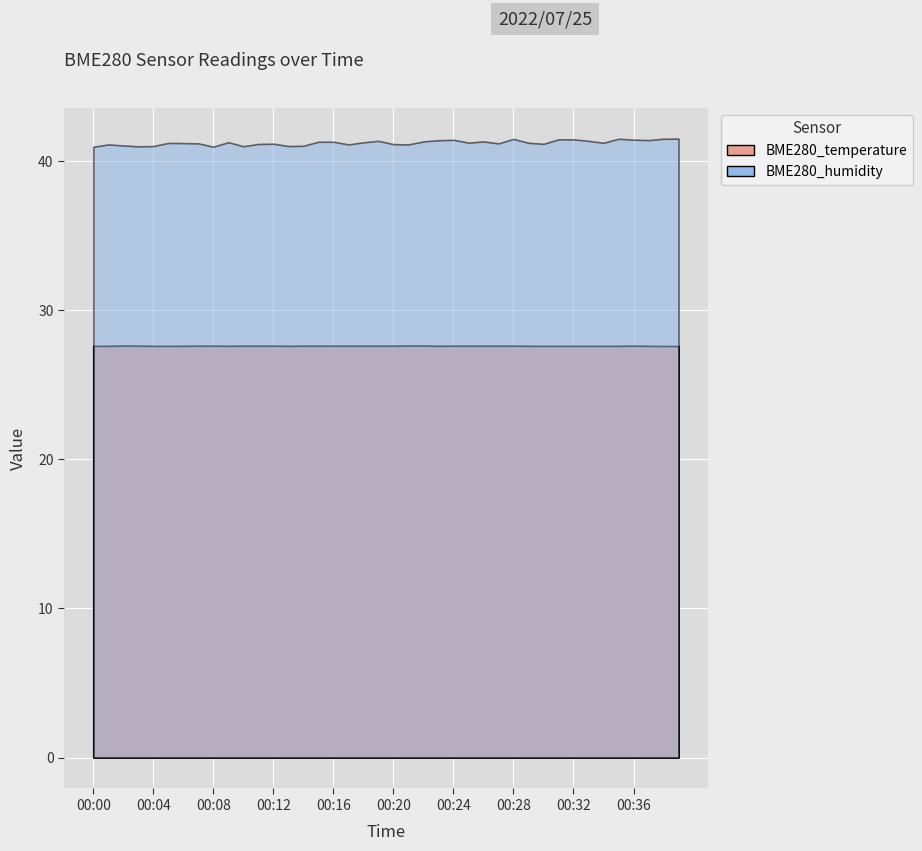

Is it true that BME280_humidity equals 41.0 at 00:14?

True